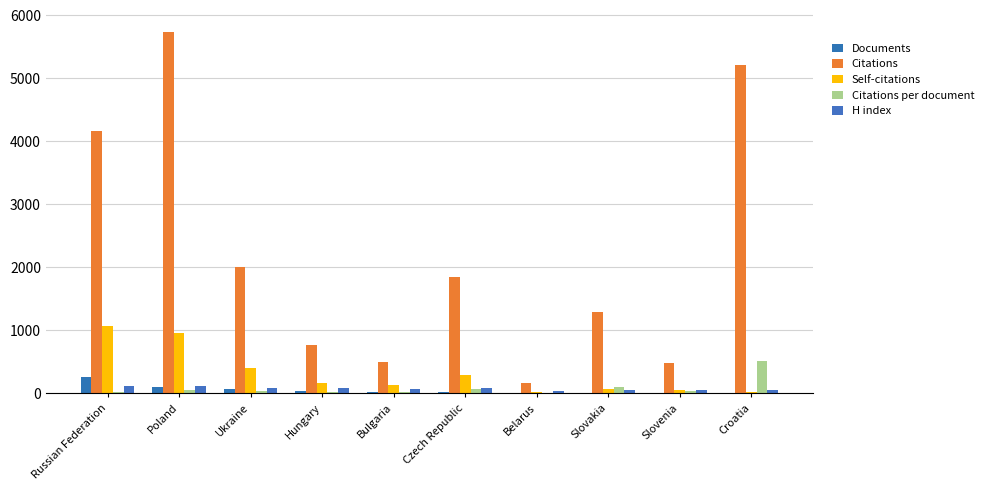

Are the bars horizontal?

No